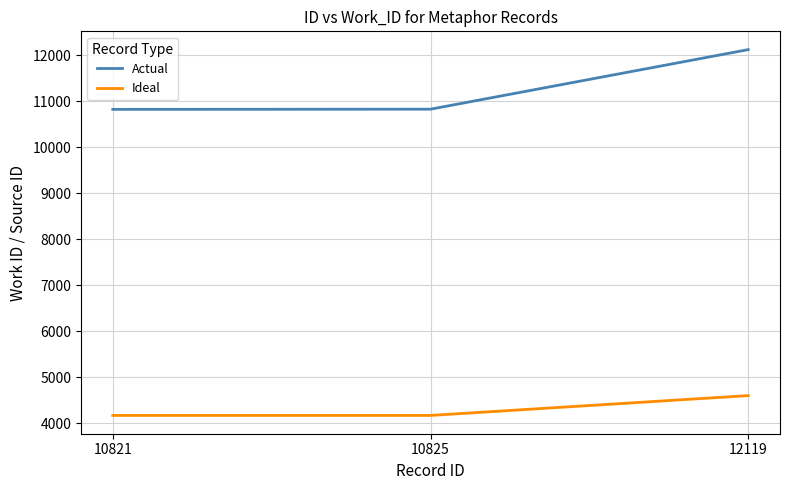

The Actual series shows 2725 at 10821. True or false?

False